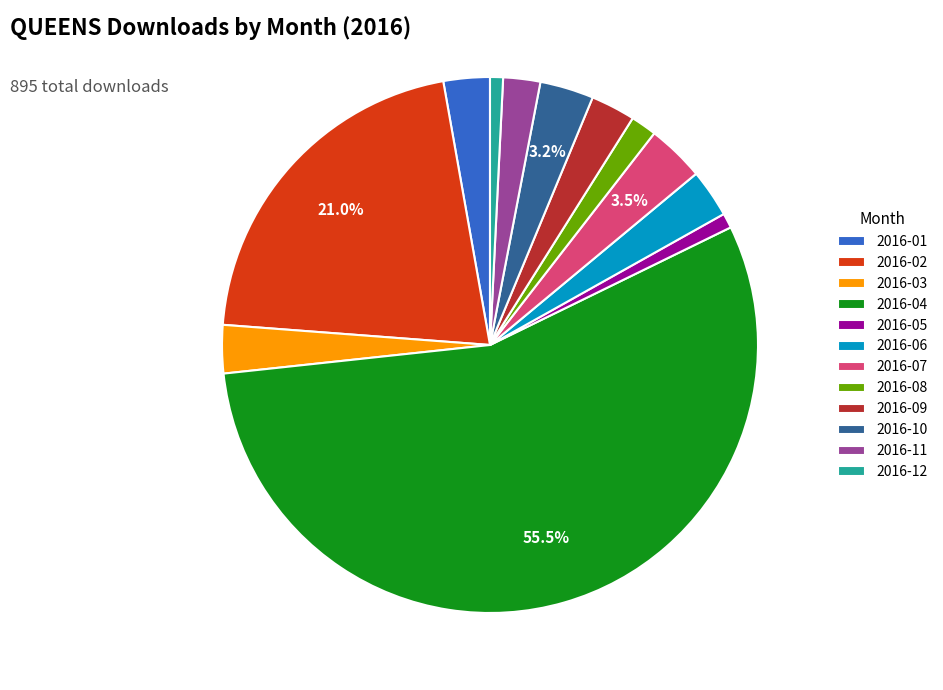

The 2016-04 slice represents 67% of the pie. True or false?

False